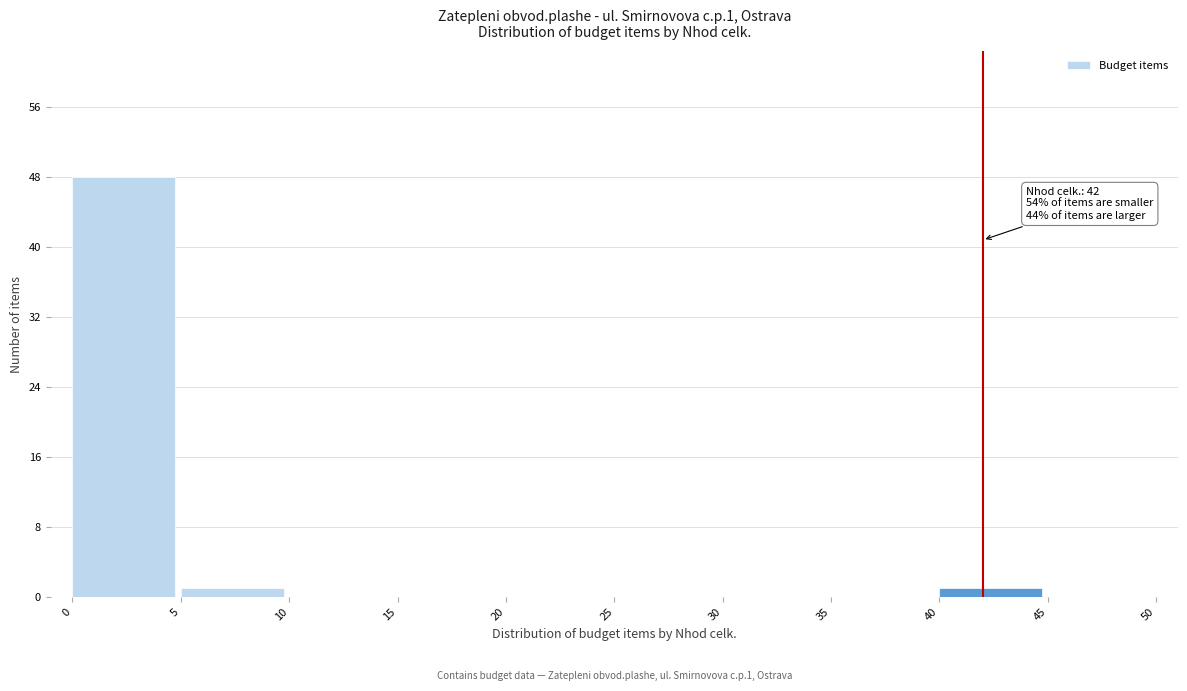

Over which range of the x-axis is the bar tallest?

0 to 5